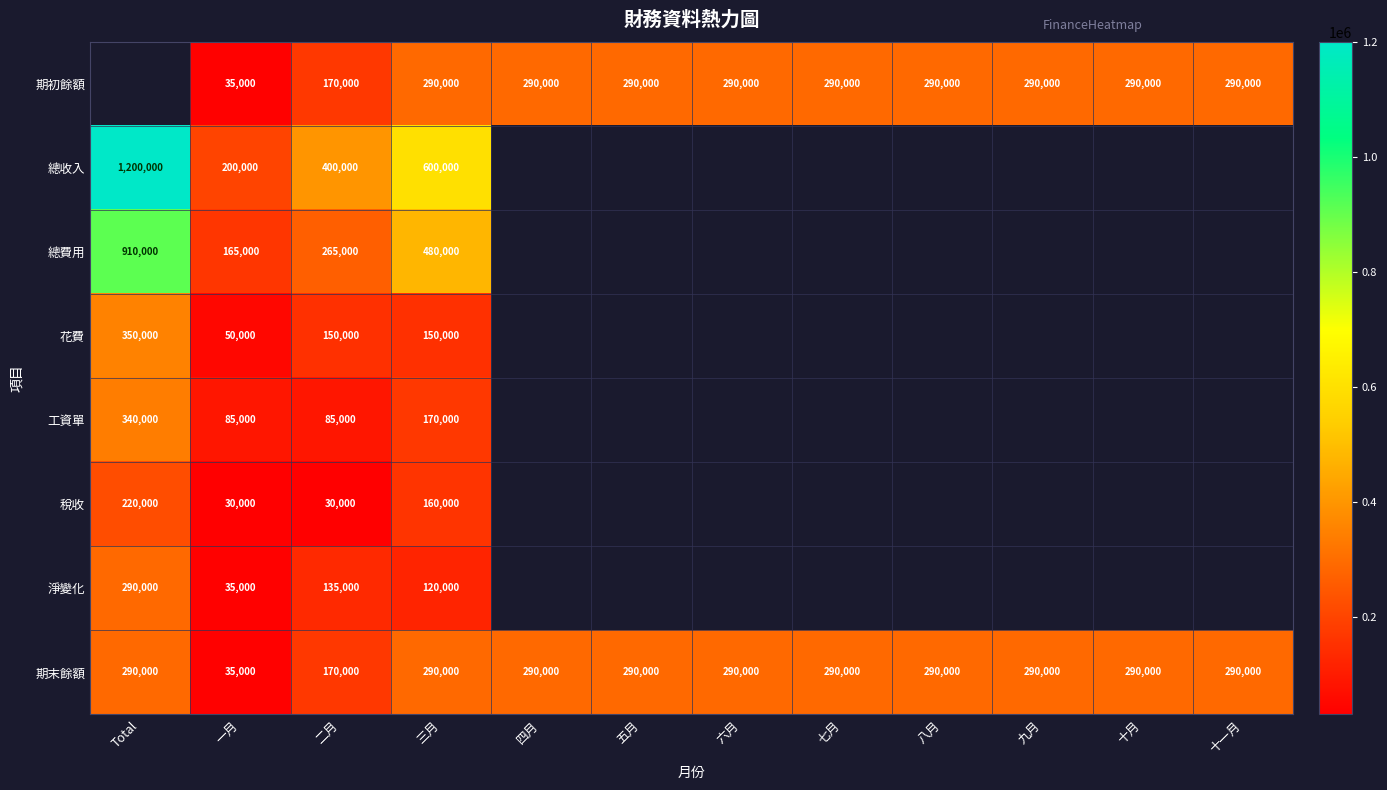

The 期末餘額 series shows 512925.4 at 五月. True or false?

False